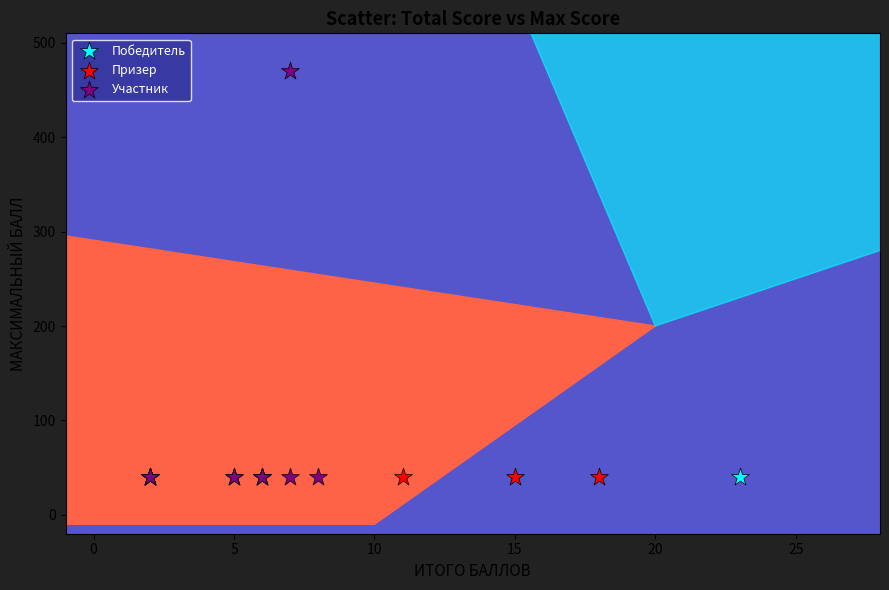

What are all the series names shown in the legend?

Победитель, Призер, Участник